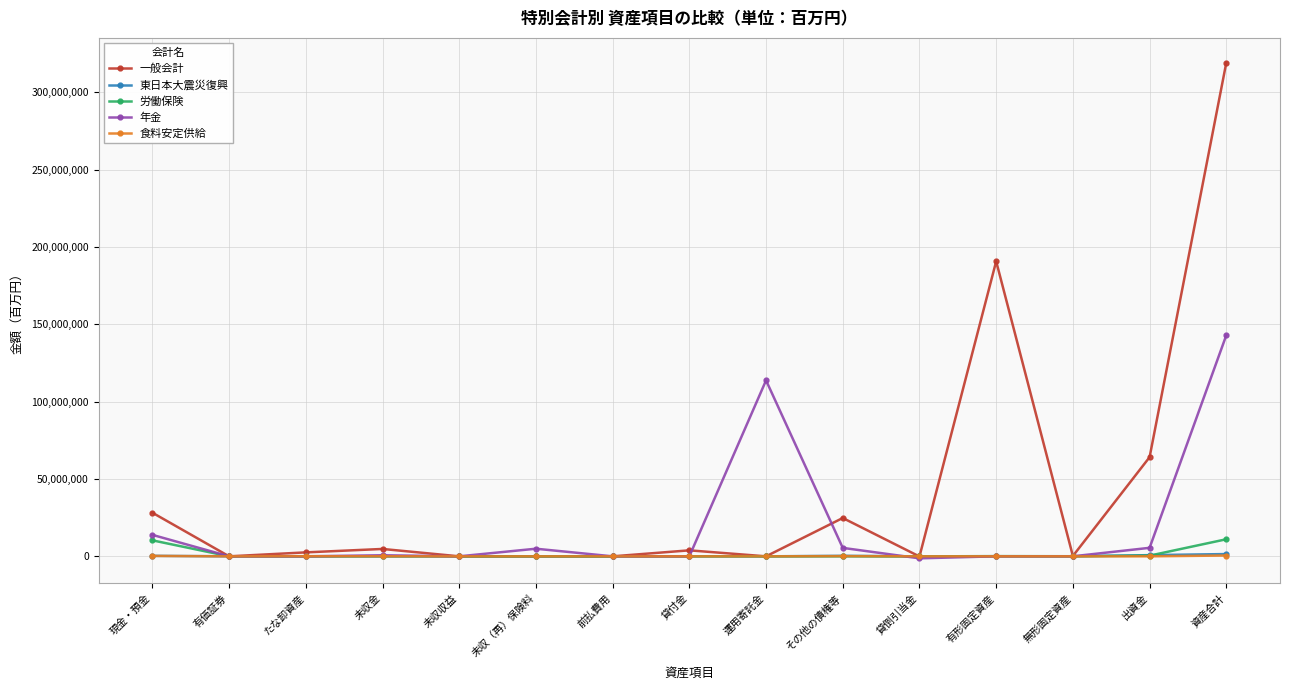

Is the value of 食料安定供給 at 有価証券 greater than the value of 一般会計 at その他の債権等?

No